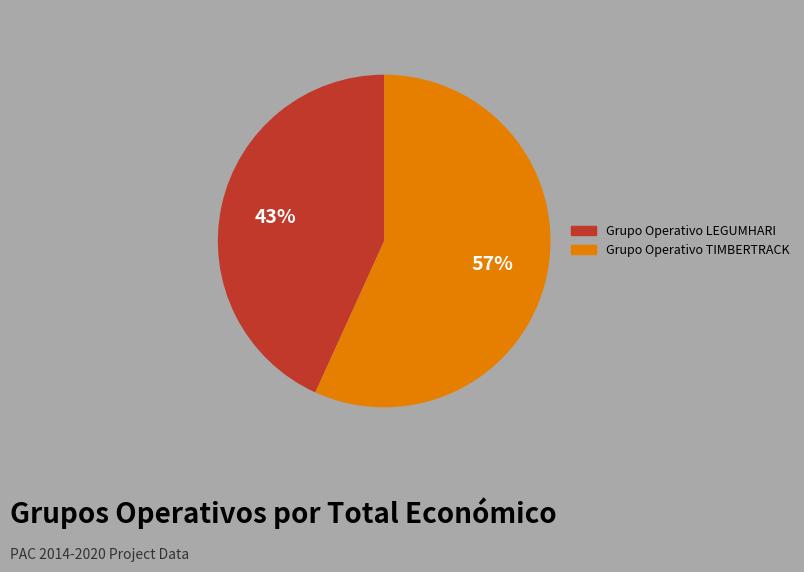

Which slice is the smallest?

Grupo Operativo LEGUMHARI